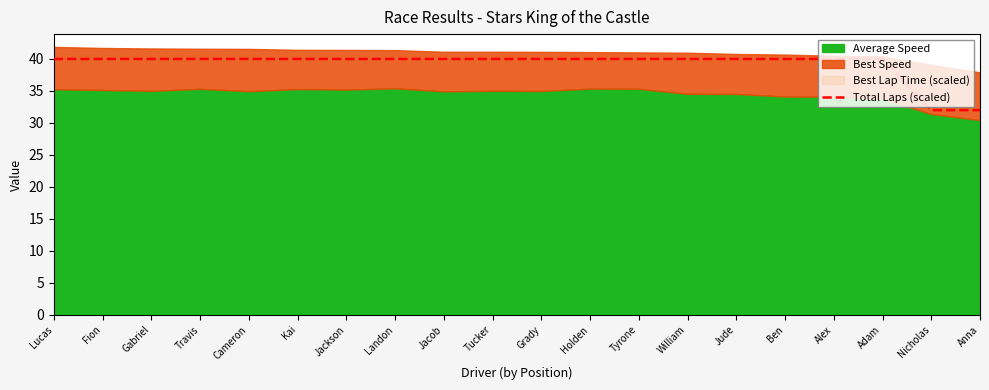

What is the label of the 1st point from the right?

Anna